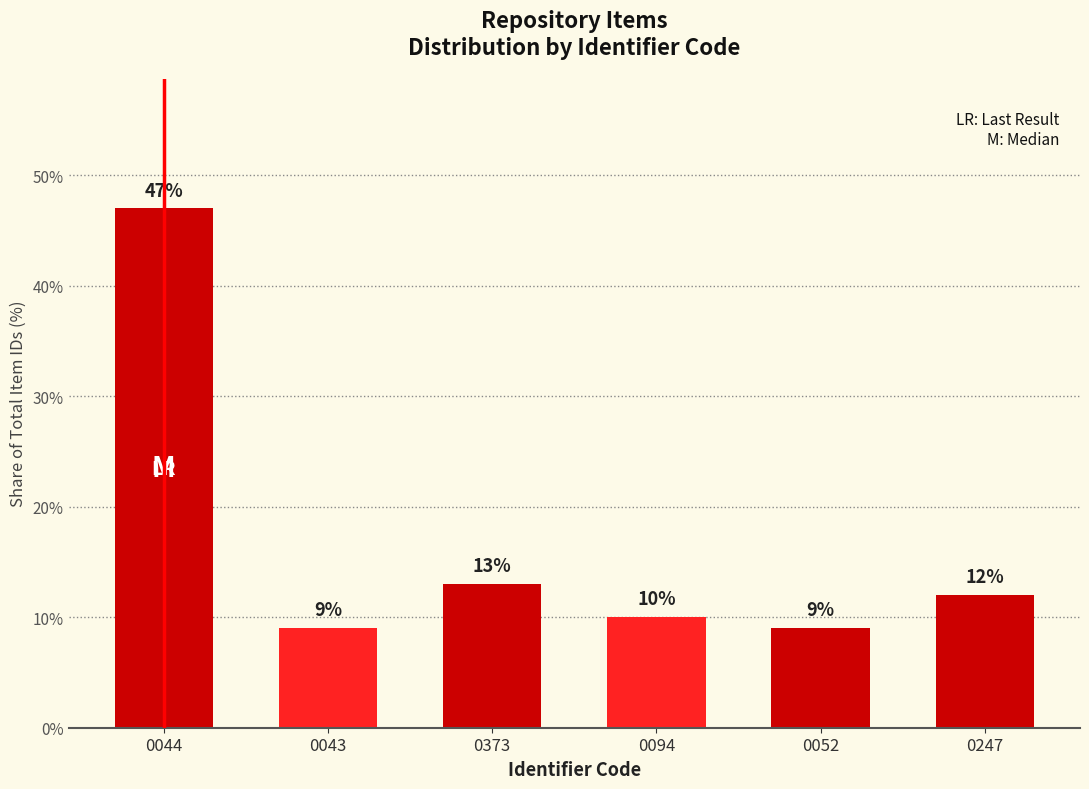

What is the label of the 5th bar from the right?

0043